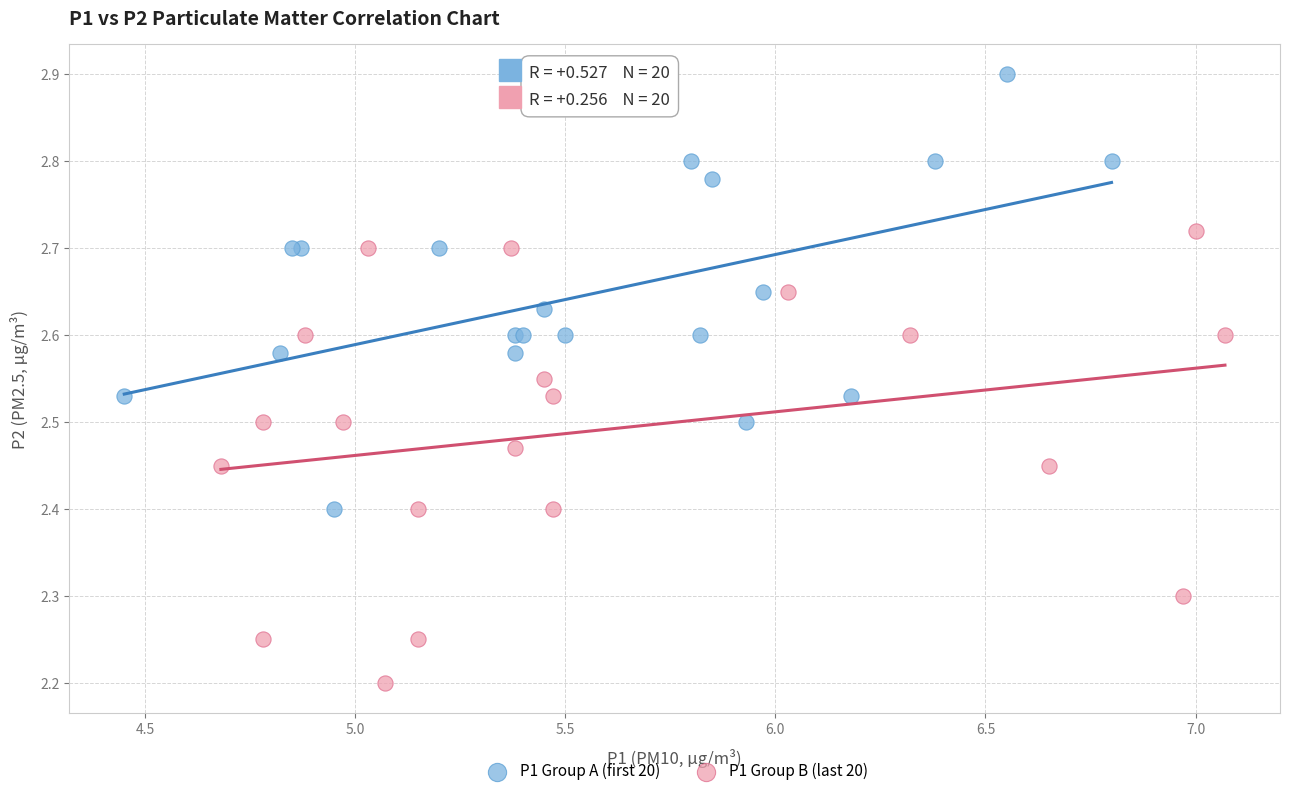

Which series reaches the minimum Y coordinate?

P1 Group B (last 20)